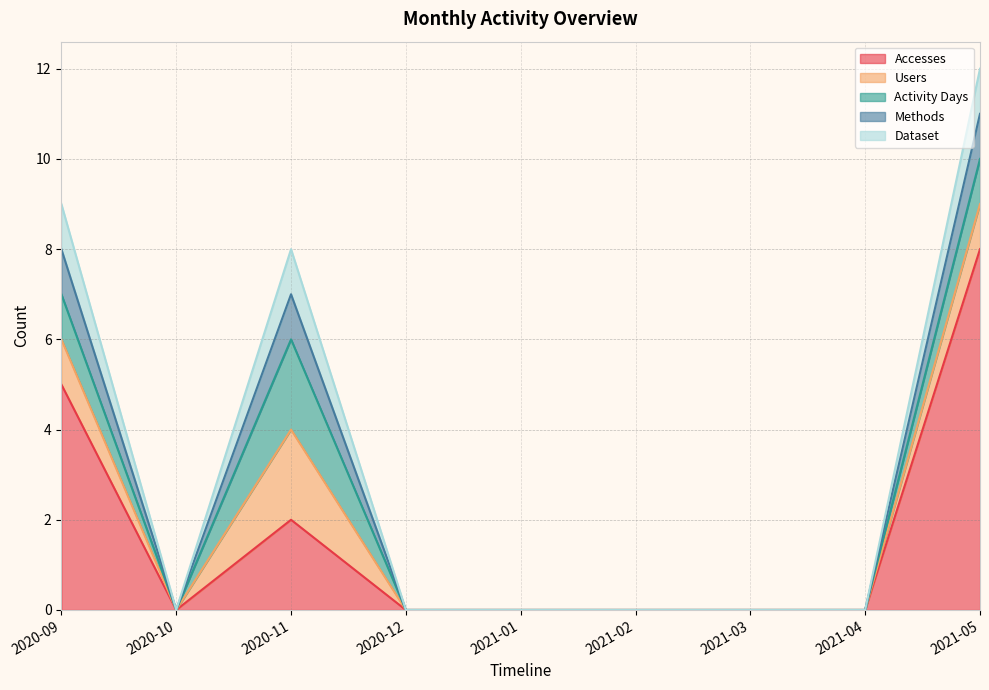

Which series changed the most between 2020-09 and 2020-10?

Accesses